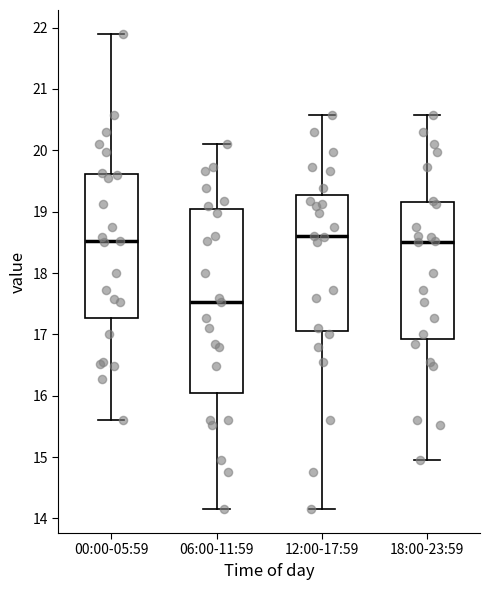

Where does the lower whisker of the box for 06:00-11:59 end on the y-axis? The values are not printed on the chart, so give them approximately, as read against the axis.

14.2